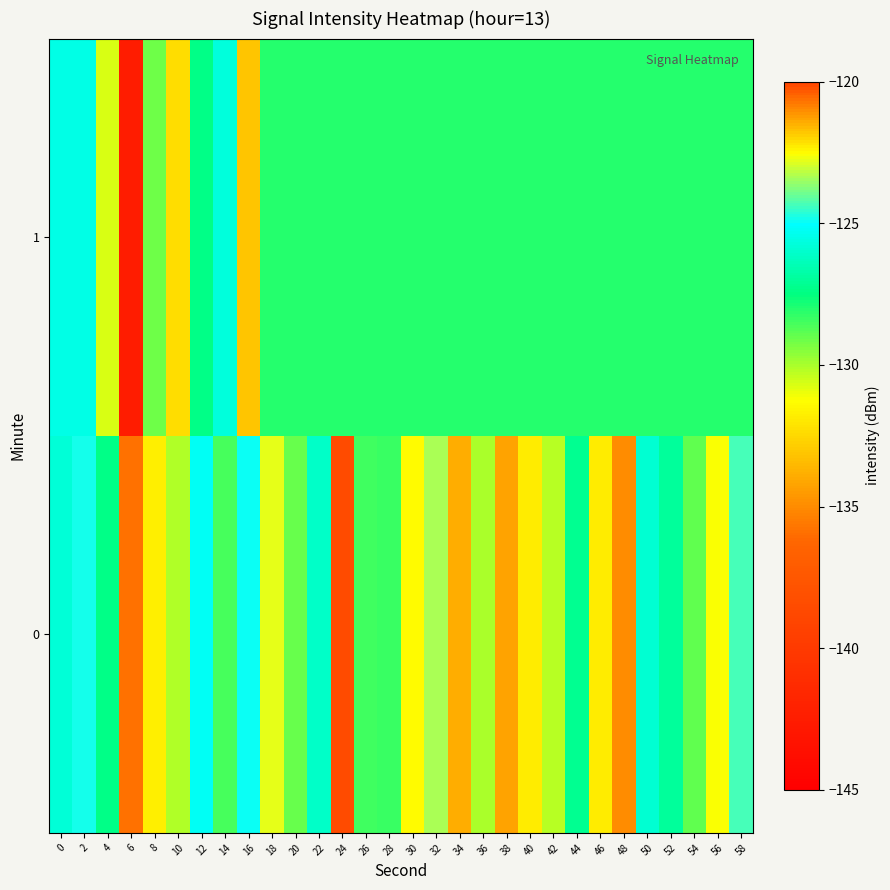

How many data points does each series have?

30